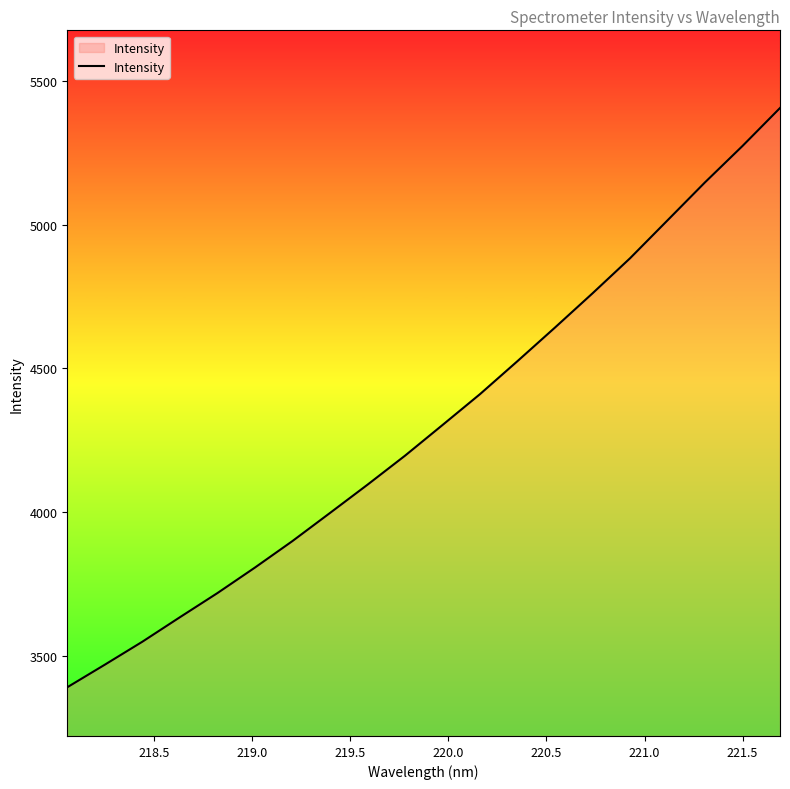

What is the smallest value displayed?

3390.1